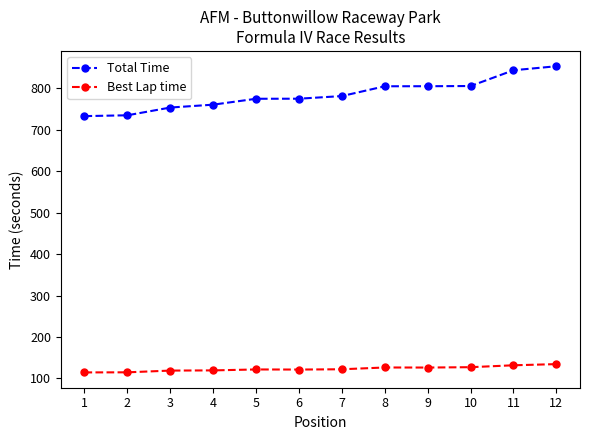

What is the minimum value shown in the chart?

114.5